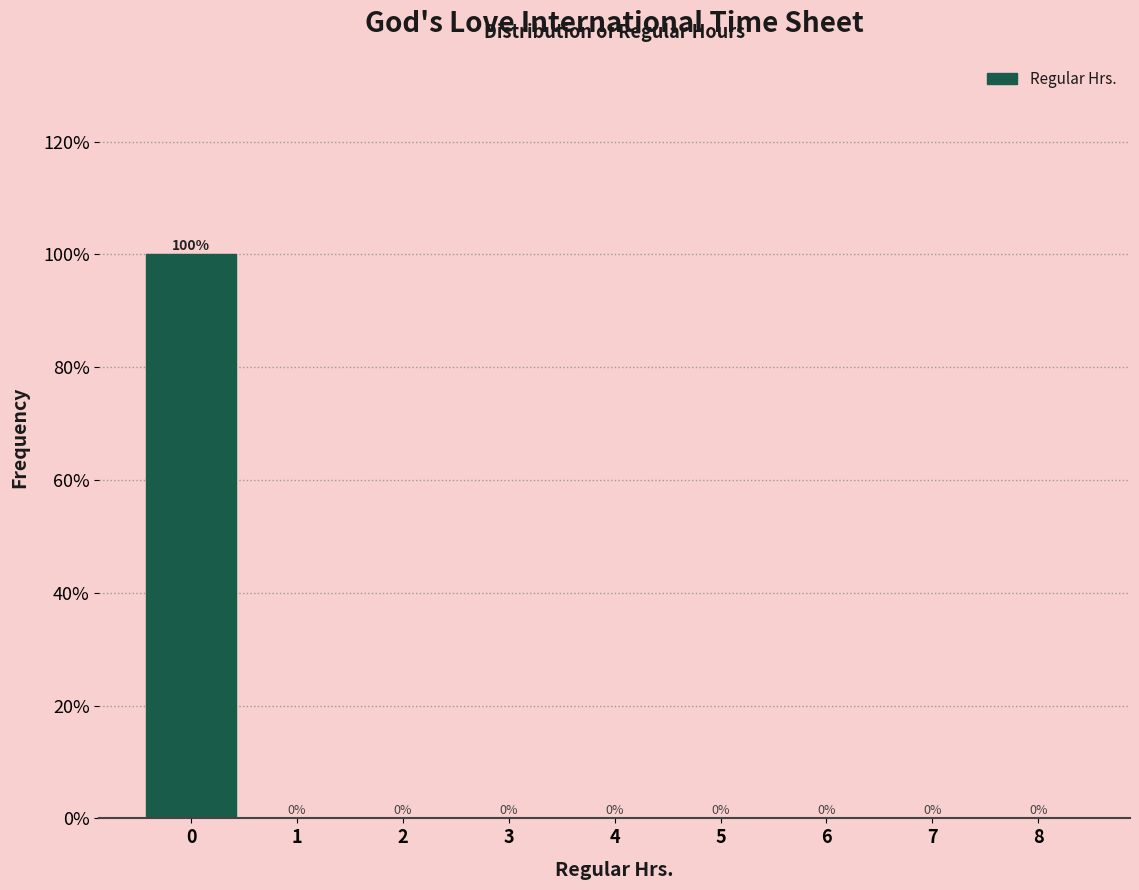

What is the height of the bar covering -0.5 to 0.5 on the x-axis?

100